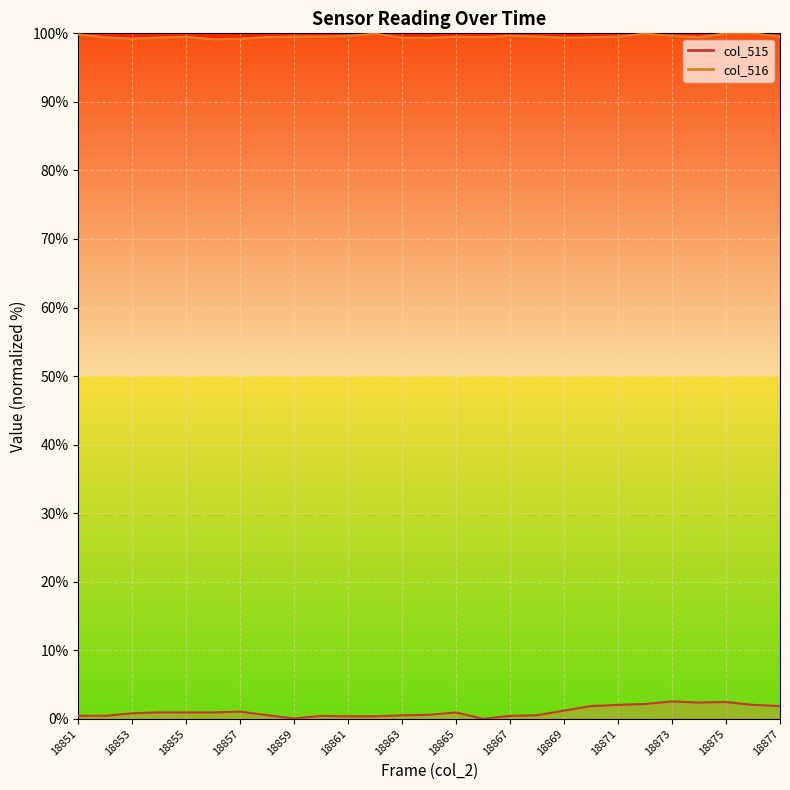

Which has a higher value, 18870 or 18859?

18870